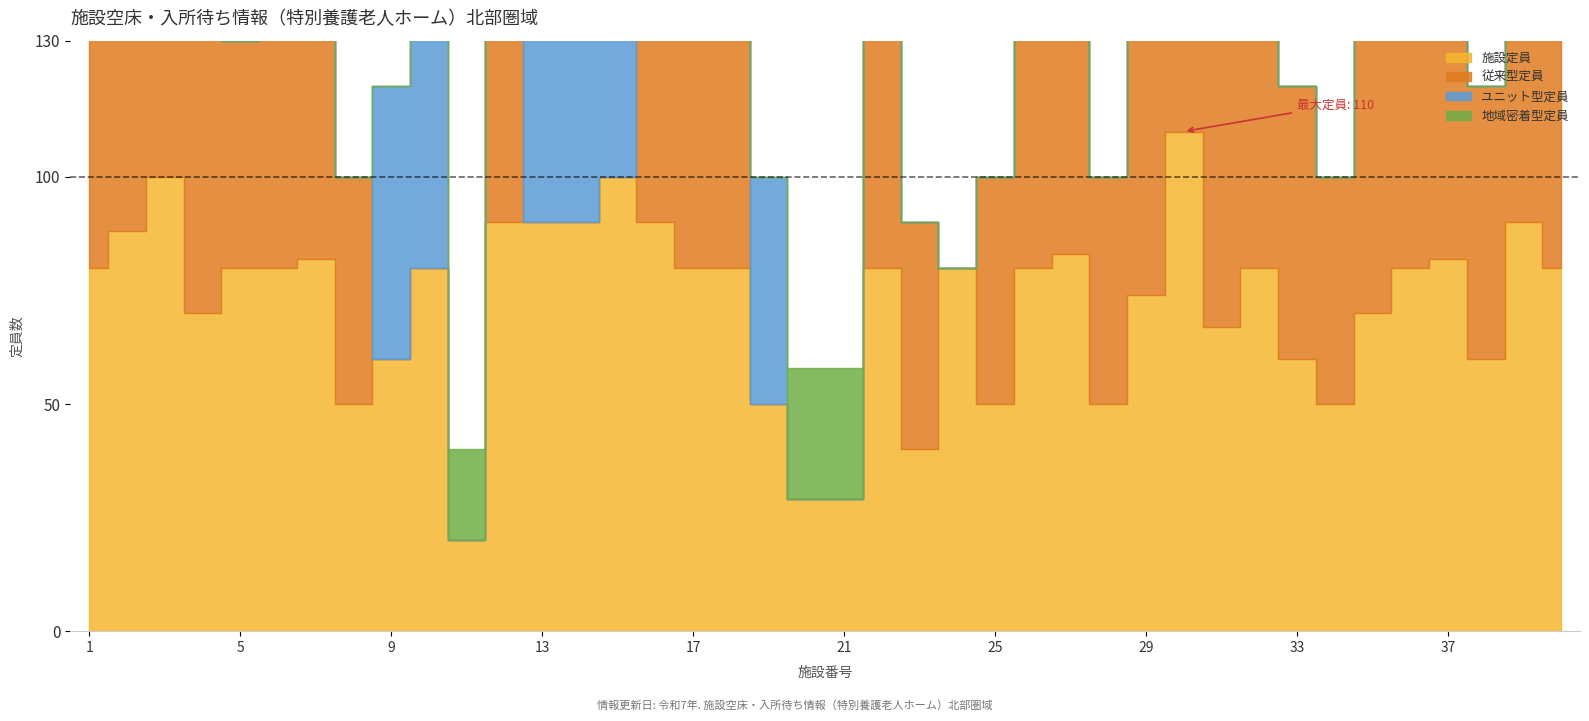

Between 29 and 27, which is larger?

27